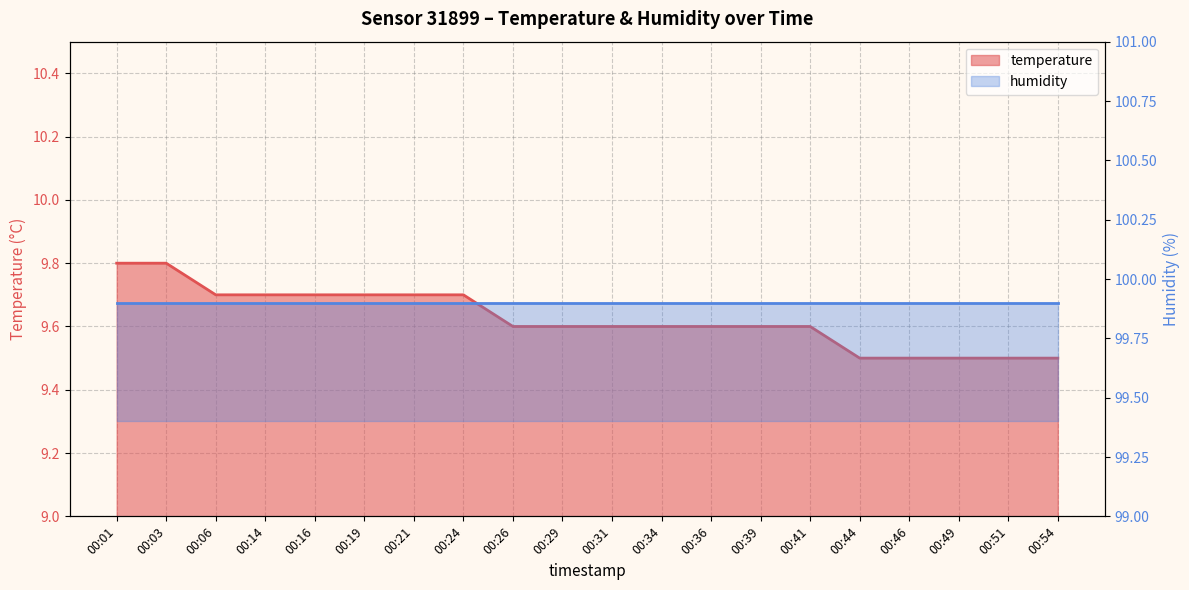

Reading left to right, what are all the values shown in this chart?

00:01=9.8	00:03=9.8	00:06=9.7	00:14=9.7	00:16=9.7	00:19=9.7	00:21=9.7	00:24=9.7	00:26=9.6	00:29=9.6	00:31=9.6	00:34=9.6	00:36=9.6	00:39=9.6	00:41=9.6	00:44=9.5	00:46=9.5	00:49=9.5	00:51=9.5	00:54=9.5